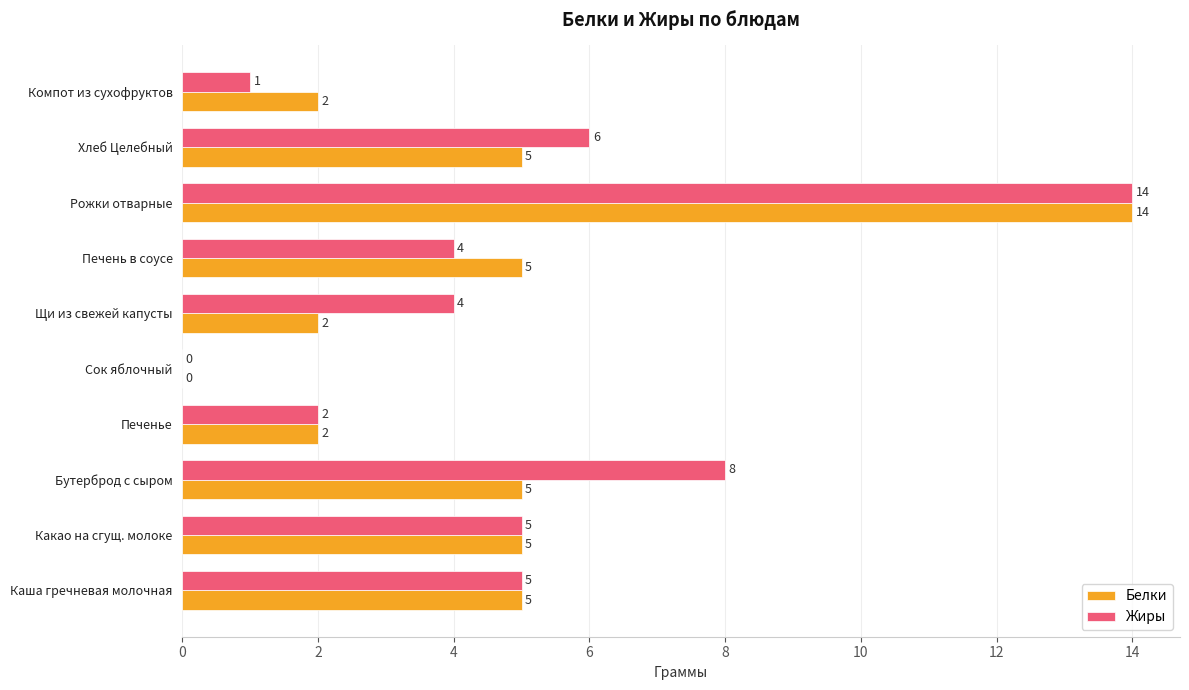

At which label does Белки reach its peak?

Рожки отварные